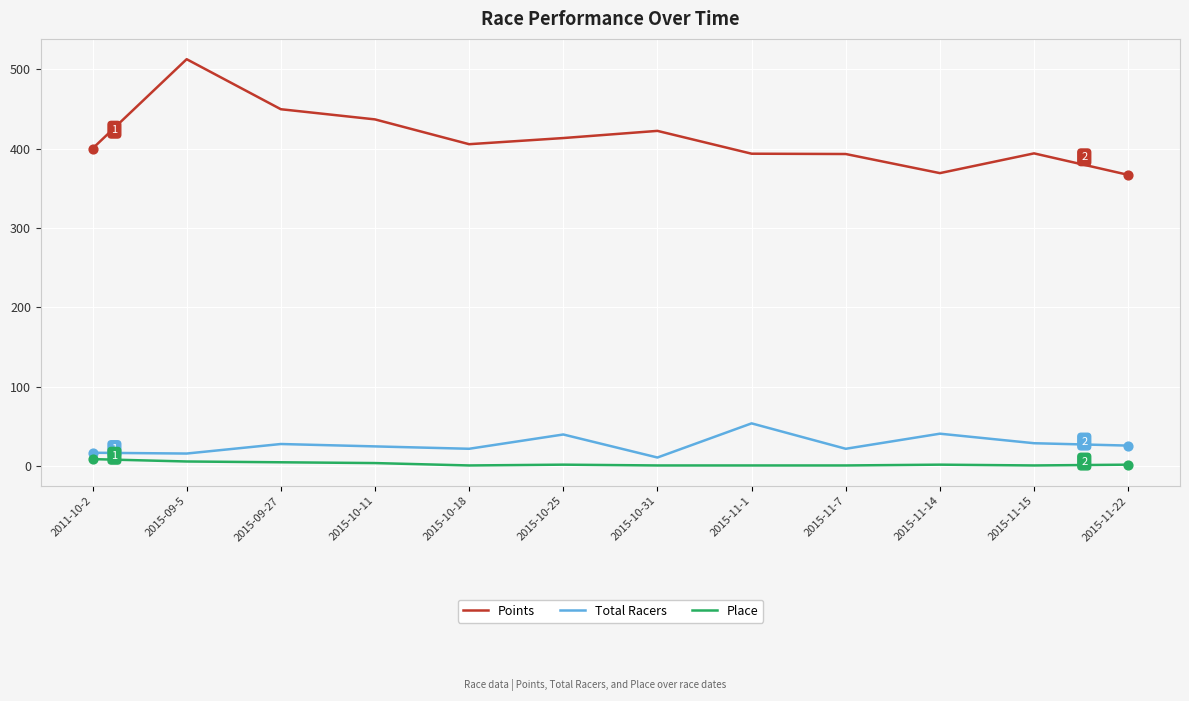

Which series has the largest range (max minus min)?

Points